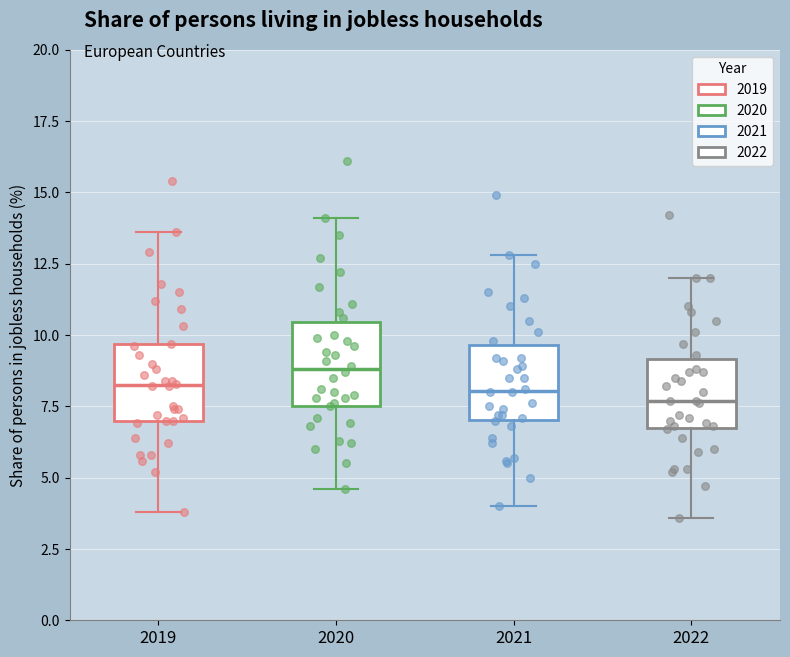

Reading left to right, transcribe this box plot: for each box, give where its median line is, the range the box spans, and where its two whiskers end, as read against the y-axis. The values are not printed on the chart, so give them approximately, as read against the axis.

2019: median 8.5, box 7.0 to 9.5, whiskers 4.0 to 13.5
2020: median 9.0, box 7.5 to 10.5, whiskers 4.5 to 14.0
2021: median 8.0, box 7.0 to 9.5, whiskers 4.0 to 13.0
2022: median 7.5, box 6.5 to 9.0, whiskers 3.5 to 12.0